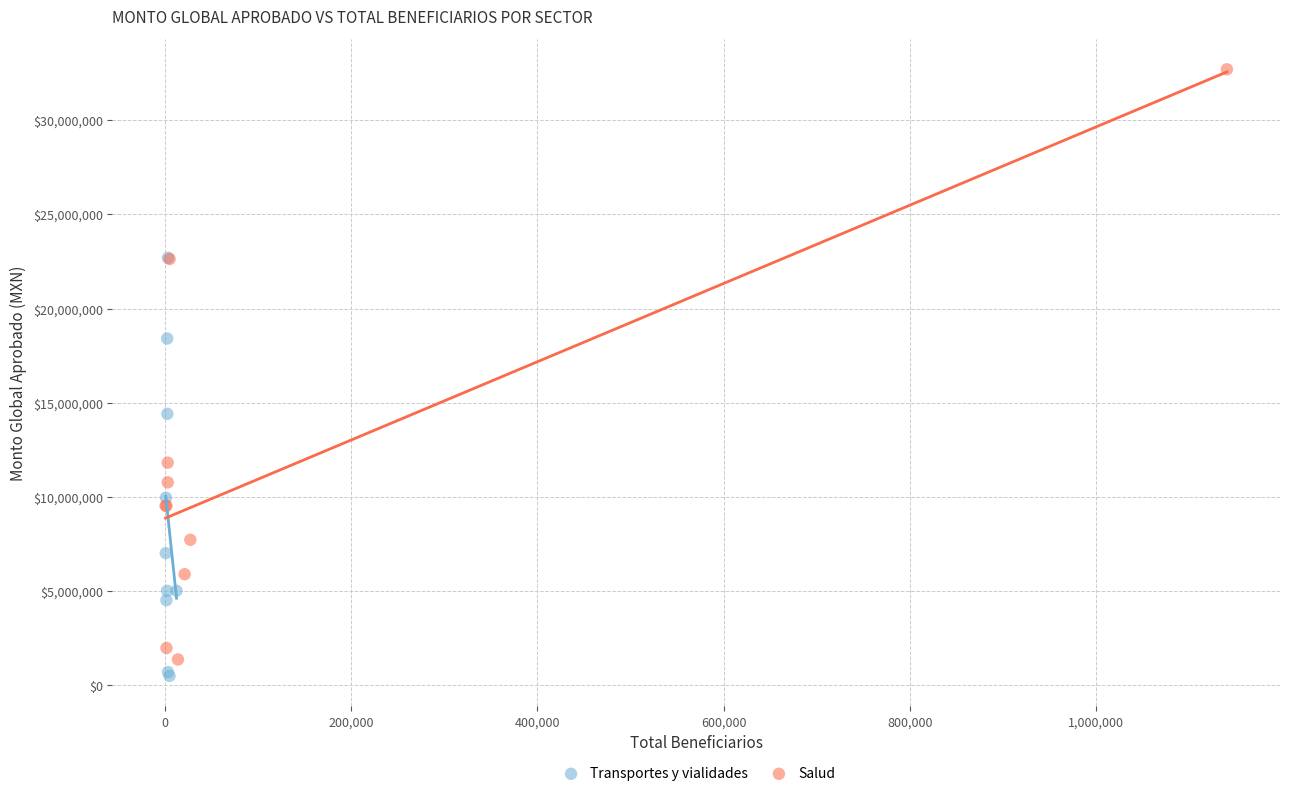

Which series contains the highest Y value?

Salud